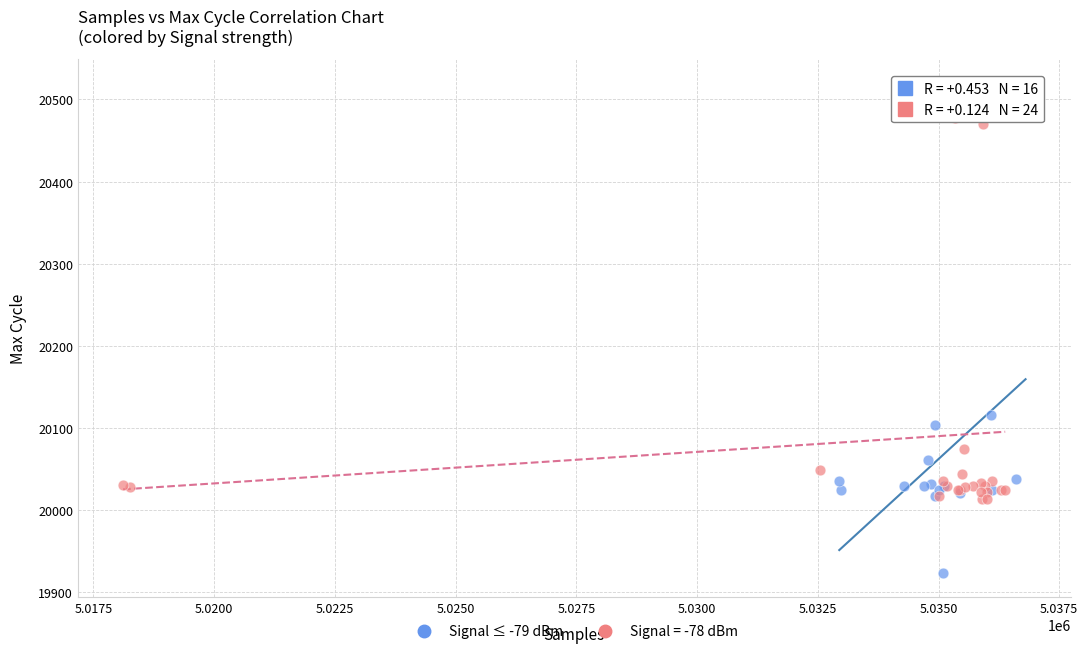

Which series has the largest Y range (max minus min)?

Signal ≤ -79 dBm